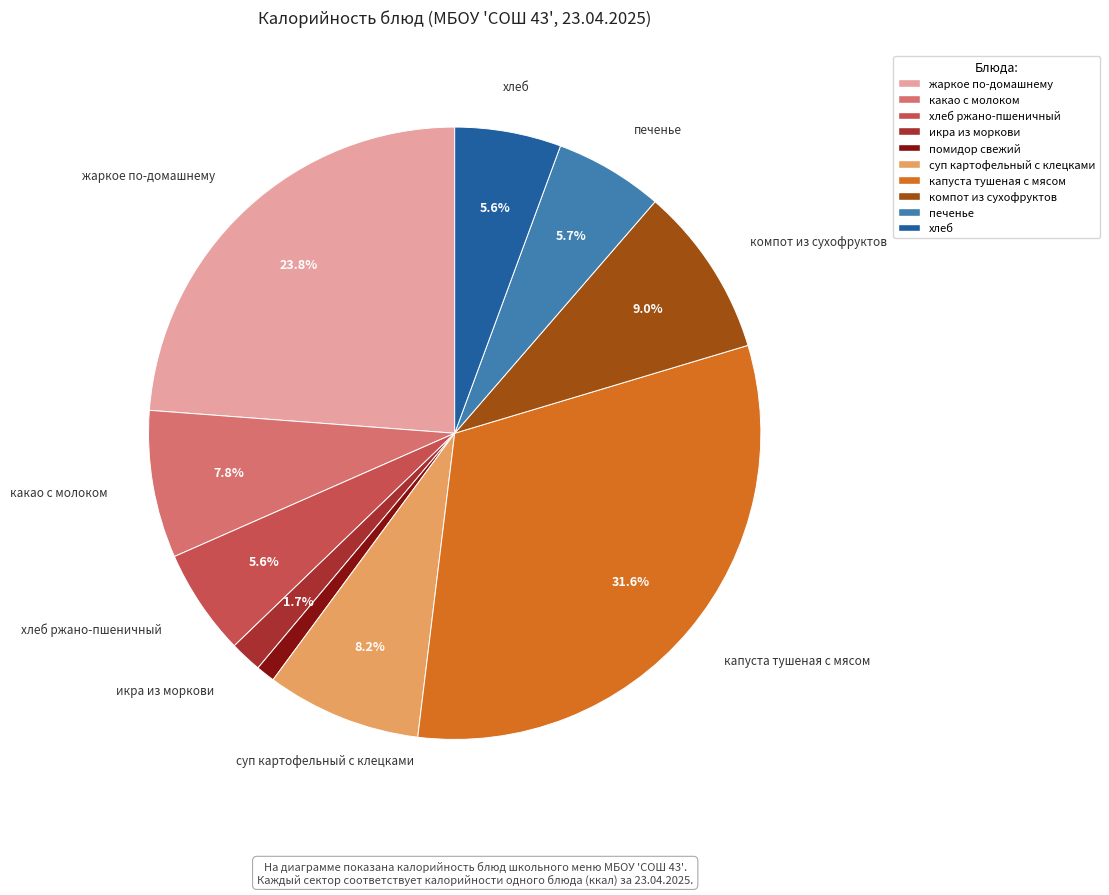

Does any single category account for the majority?

No